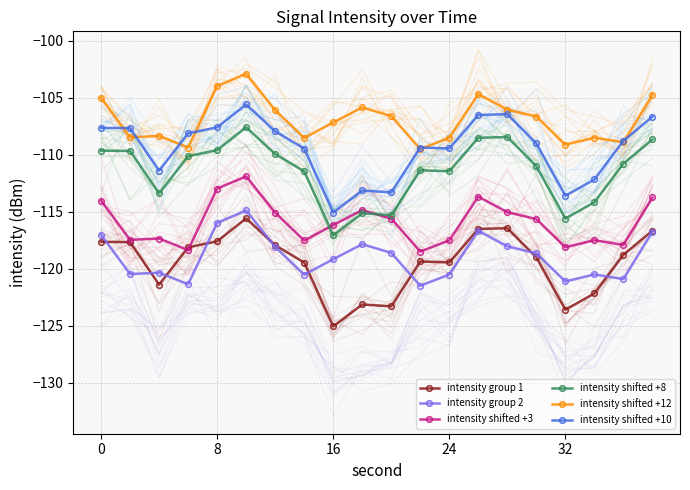

Which category has the lowest value in the intensity group 1 series?

16